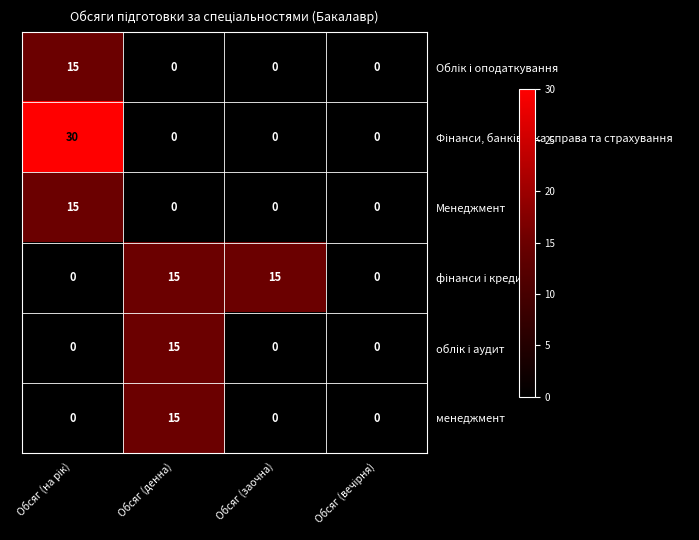

What is the greatest value displayed?

30